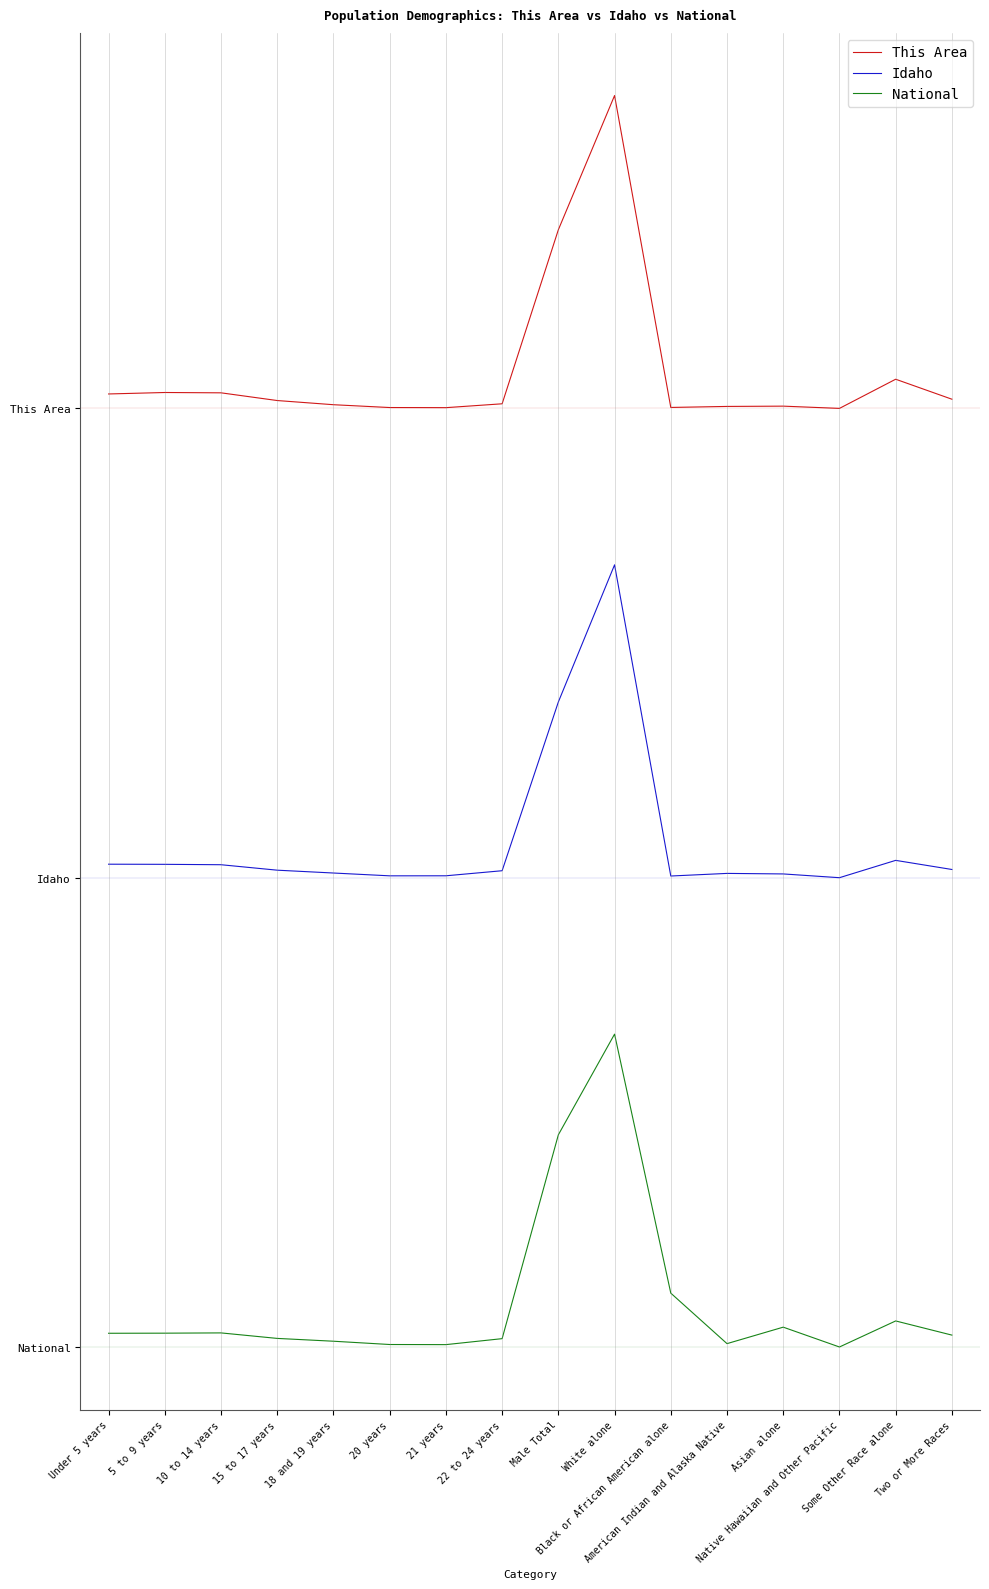

The value of National at Male Total is 0.5. True or false?

True